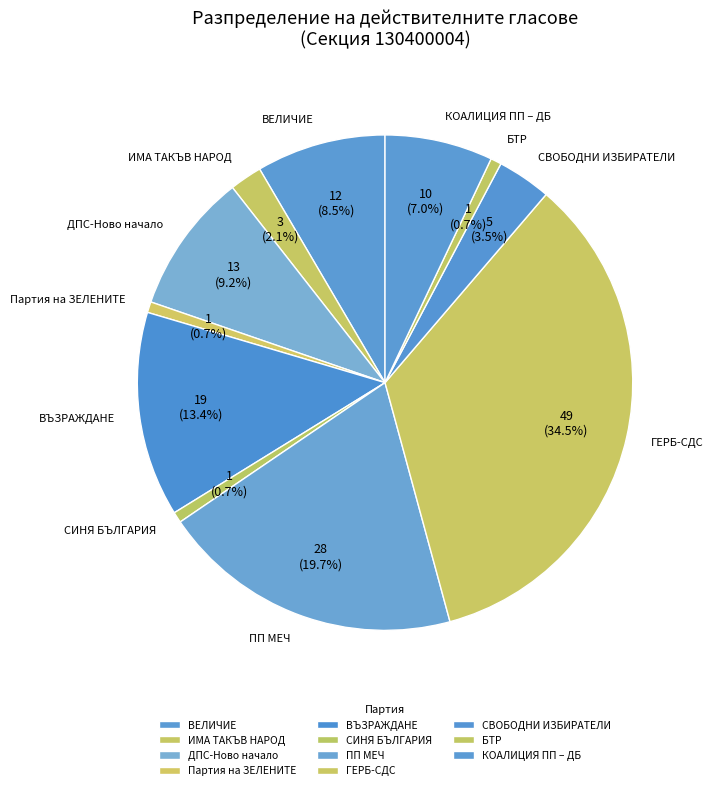

How many slices are in this pie chart?

11